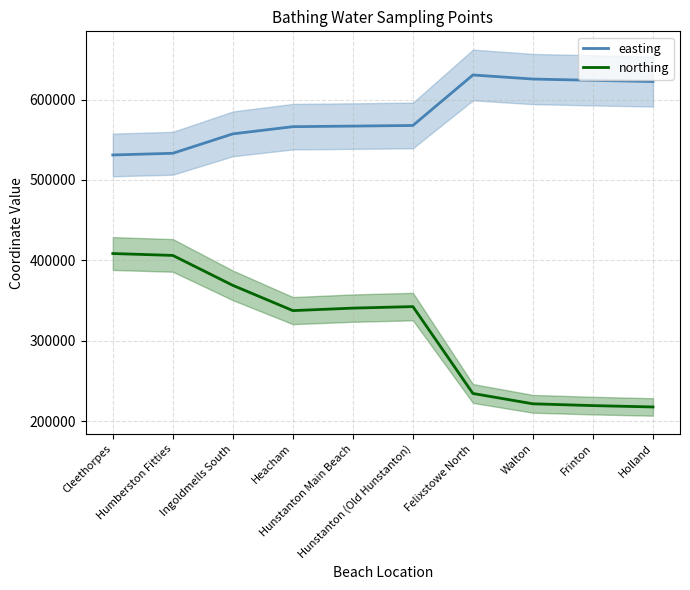

True or false: northing and easting cross at least once.

False